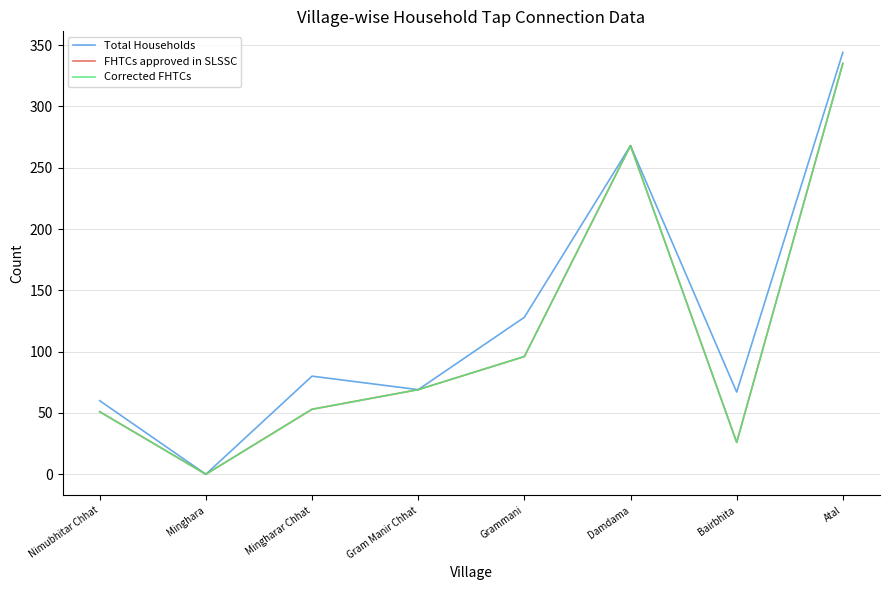

Does the chart display data point markers on the line(s)?

No